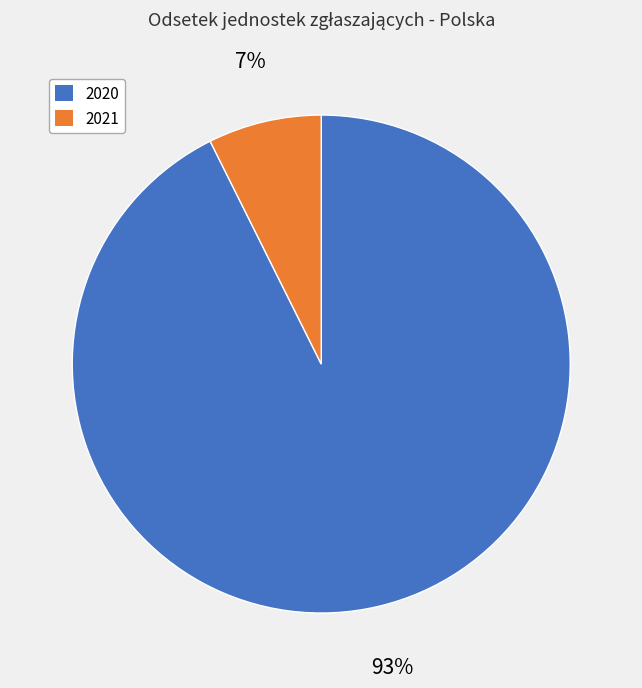

Is there any slice that represents more than half of the pie?

Yes